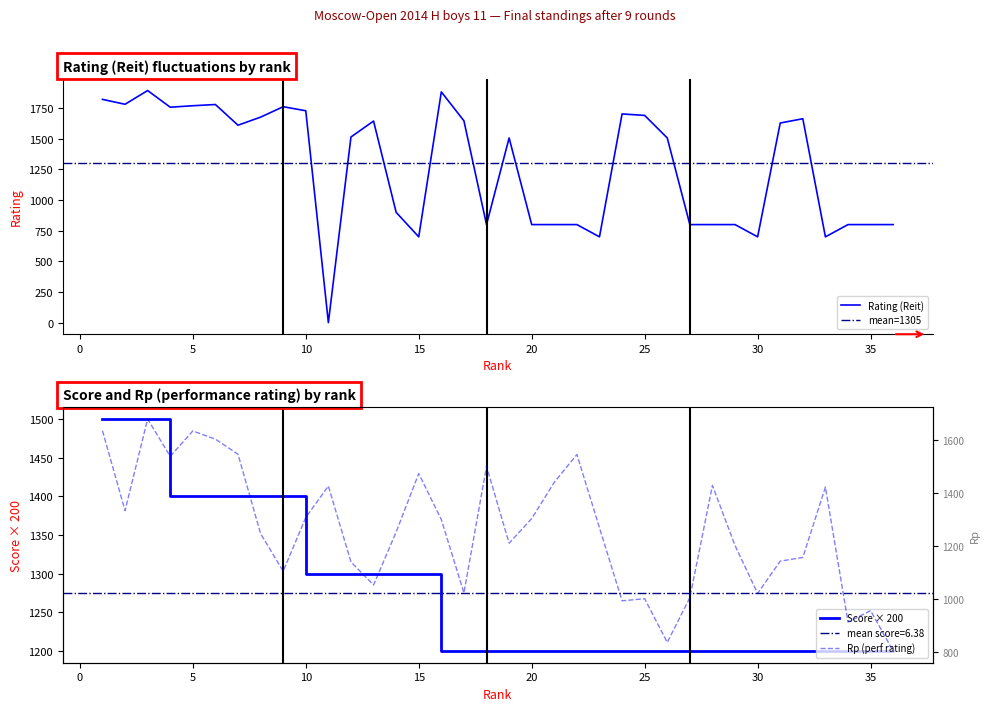

Reading left to right, list all the values displayed in this chart.

Rating (Reit): 1=1822	2=1782	3=1894	4=1758	5=1770	6=1780	7=1611	8=1677	9=1762	10=1729	11=0	12=1515	13=1645	14=900	15=700	16=1883	17=1647	18=800	19=1507	20=800	21=800	22=800	23=700	24=1703	25=1691	26=1507	27=800	28=800	29=800	30=700	31=1629	32=1664	33=700	34=800	35=800	36=800
Score (Ochki): 1=1500	2=1500	3=1500	4=1400	5=1400	6=1400	7=1400	8=1400	9=1400	10=1300	11=1300	12=1300	13=1300	14=1300	15=1300	16=1200	17=1200	18=1200	19=1200	20=1200	21=1200	22=1200	23=1200	24=1200	25=1200	26=1200	27=1200	28=1200	29=1200	30=1200	31=1200	32=1200	33=1200	34=1200	35=1200	36=1200
Rp: 1=1636	2=1334	3=1680	4=1539	5=1635	6=1604	7=1547	8=1247	9=1105	10=1308	11=1427	12=1140	13=1053	14=1253	15=1474	16=1300	17=1023	18=1501	19=1211	20=1304	21=1441	22=1546	23=1269	24=993	25=1001	26=836	27=1005	28=1429	29=1202	30=1021	31=1143	32=1157	33=1423	34=913	35=956	36=803